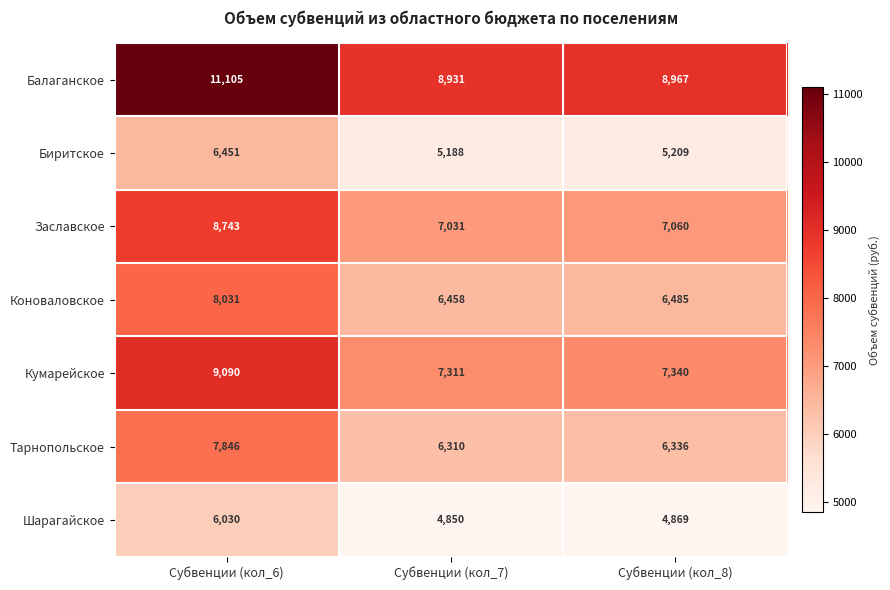

What is the minimum value shown in the chart?

4850